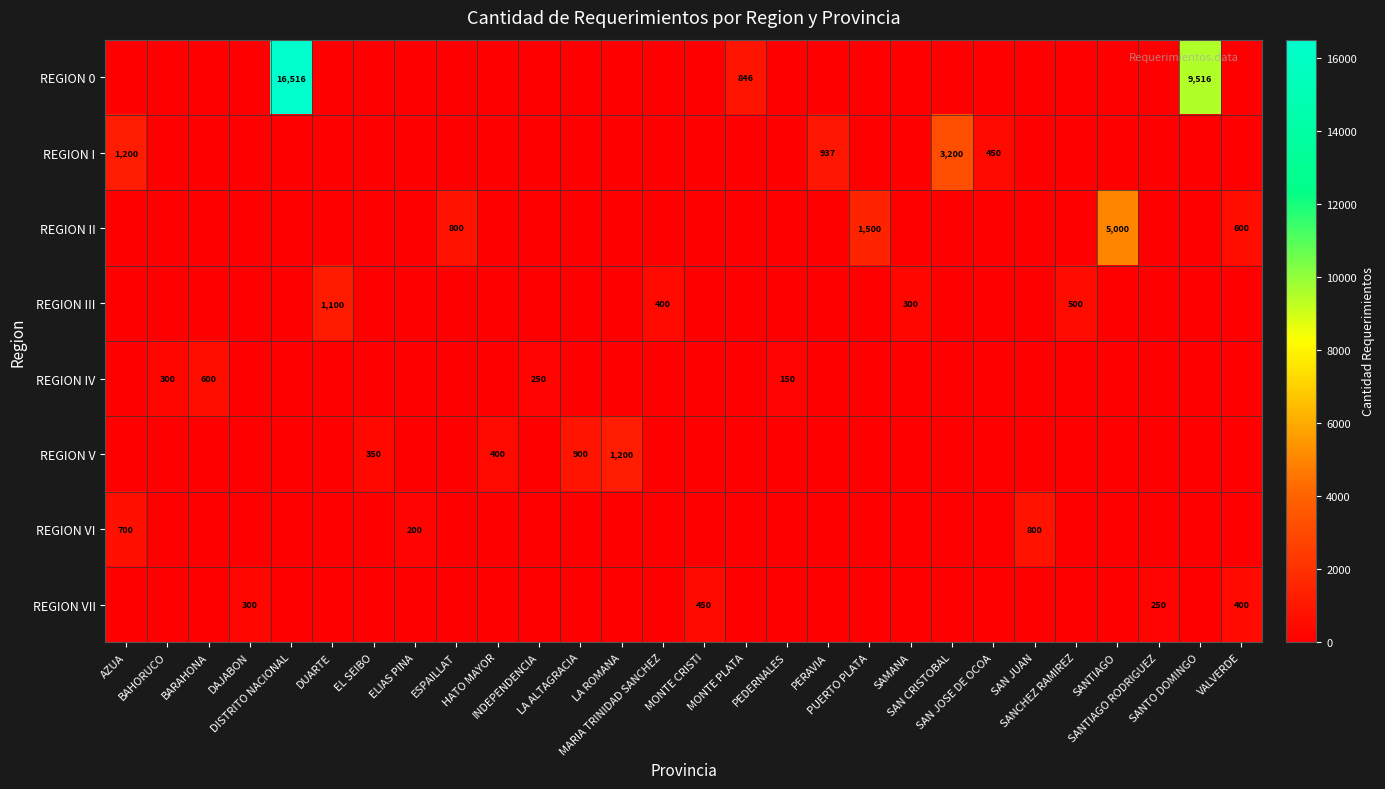

Which series has the largest range (max minus min)?

REGION 0